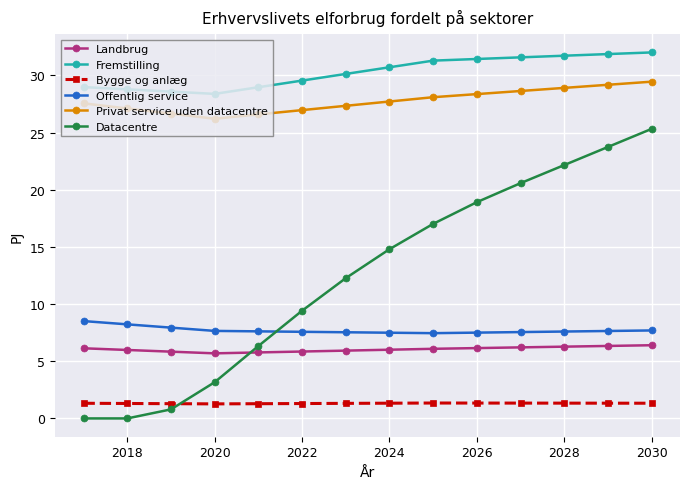

Is this an area chart (filled region under the line)?

No